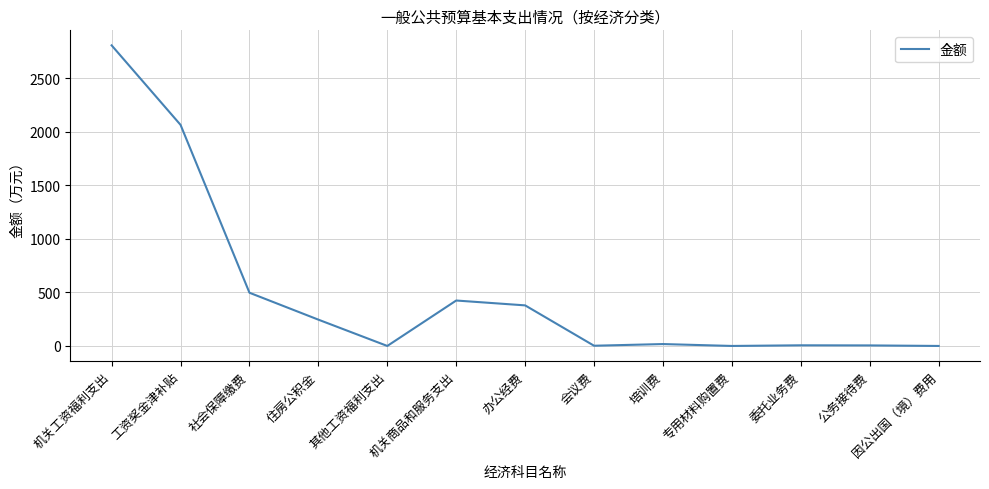

What is the maximum value shown in the chart?

2808.5